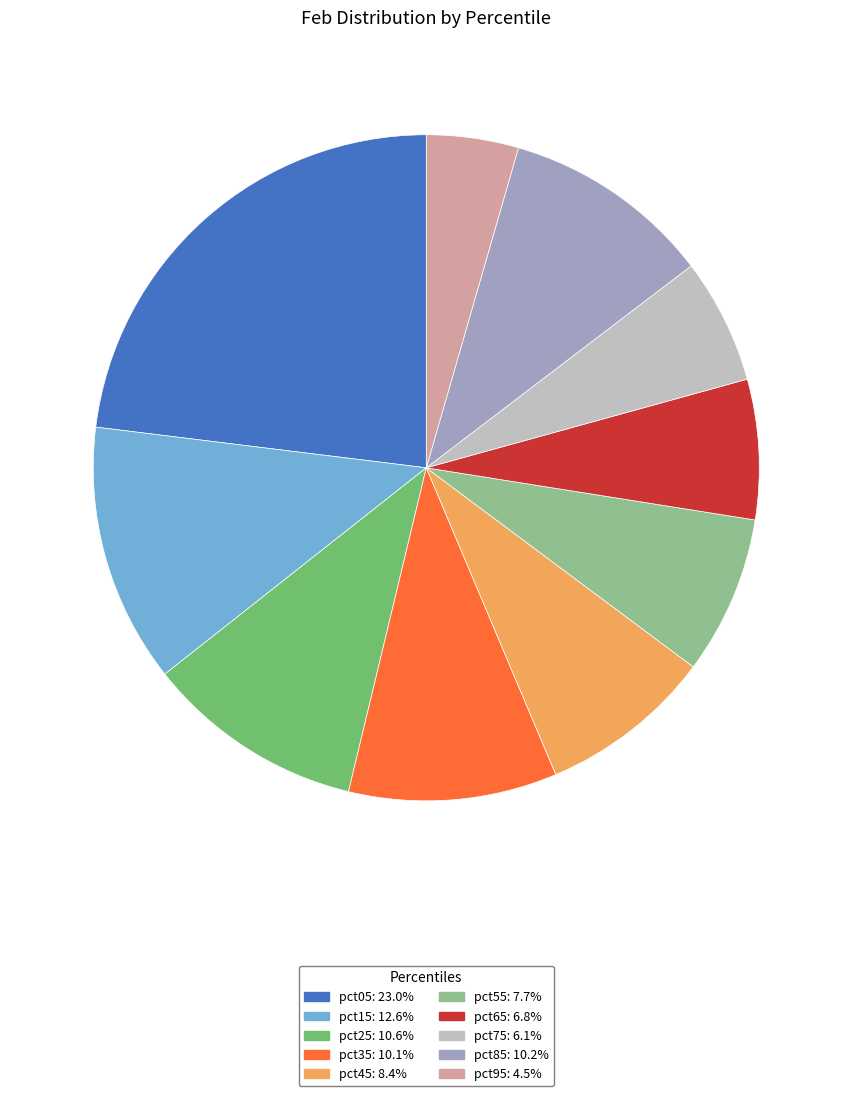

Is there a majority slice in this chart?

No